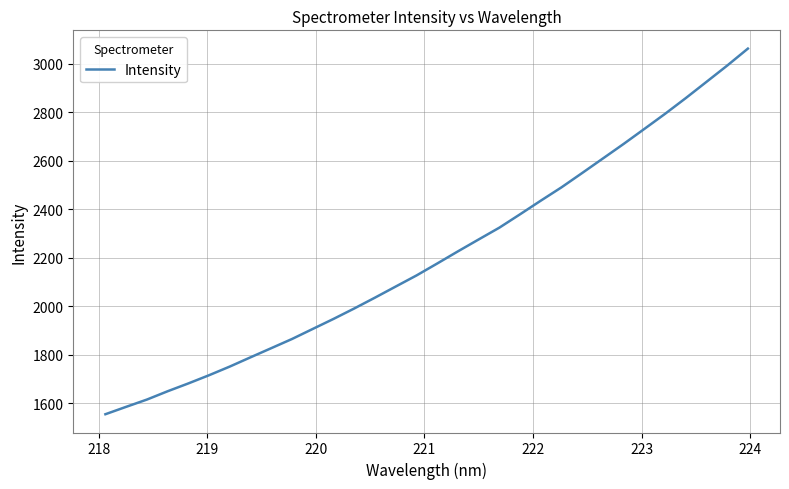

What is the difference between the maximum and minimum values?

1507.9